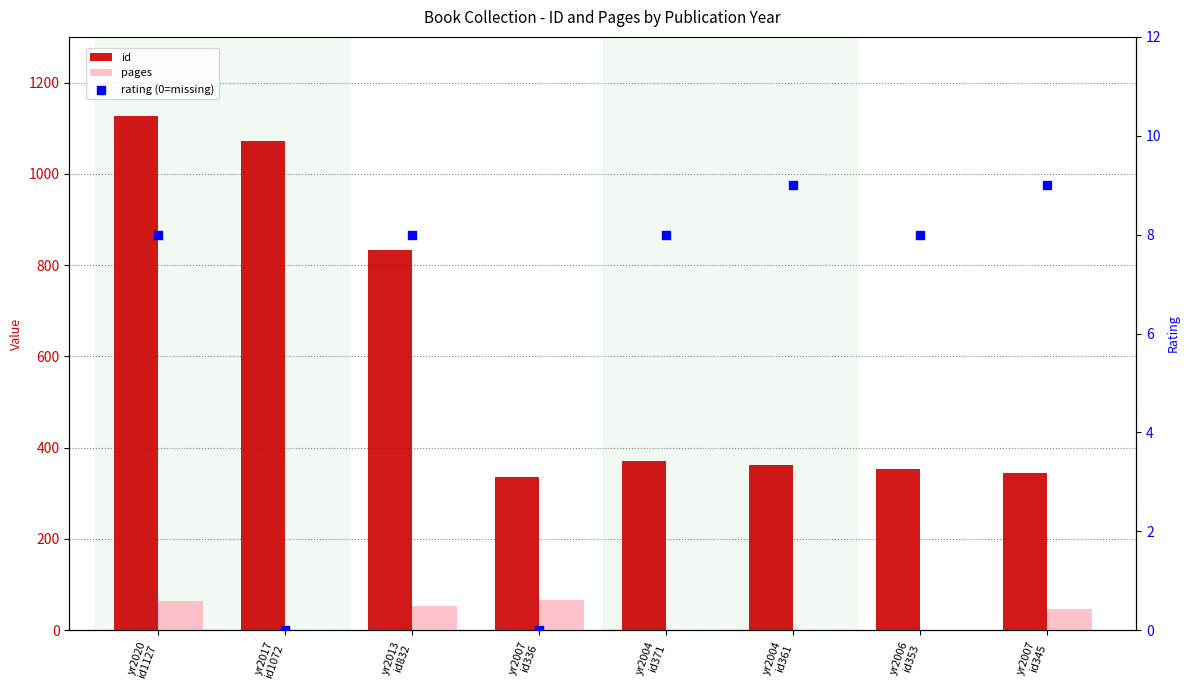

Is the value of id at yr2017
id1072 greater than the value of rating (0=missing) at yr2020
id1127?

Yes